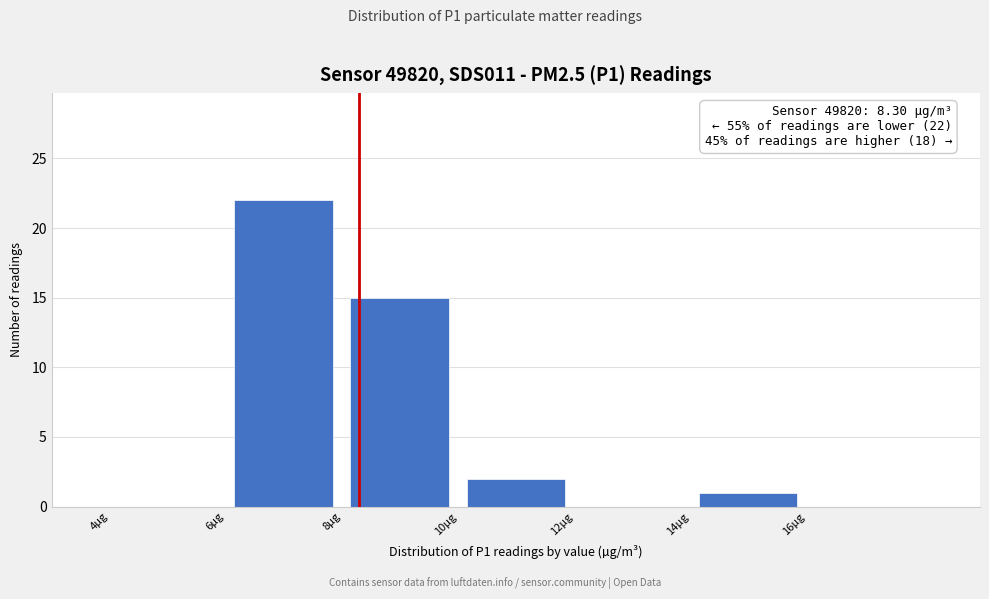

Over which range of the x-axis is the bar tallest?

6 to 8